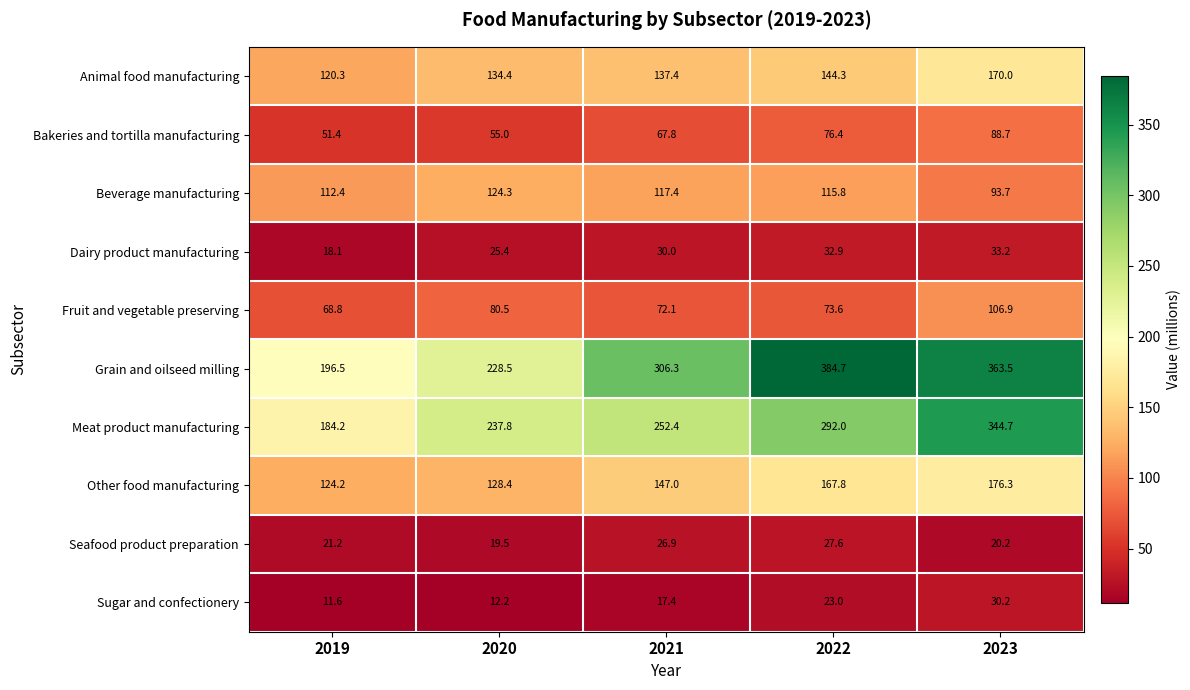

What is the maximum value shown in the chart?

384.7